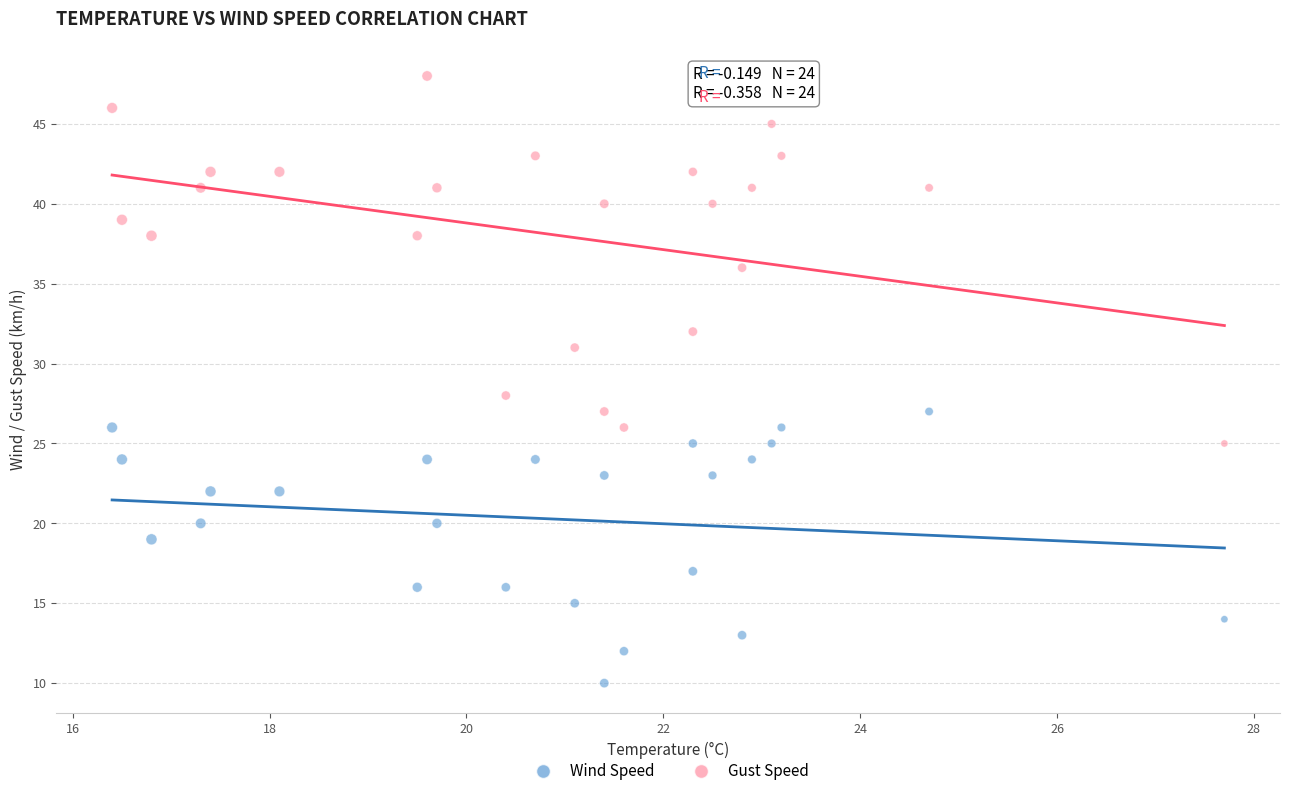

Which series reaches the maximum Y coordinate?

Gust Speed